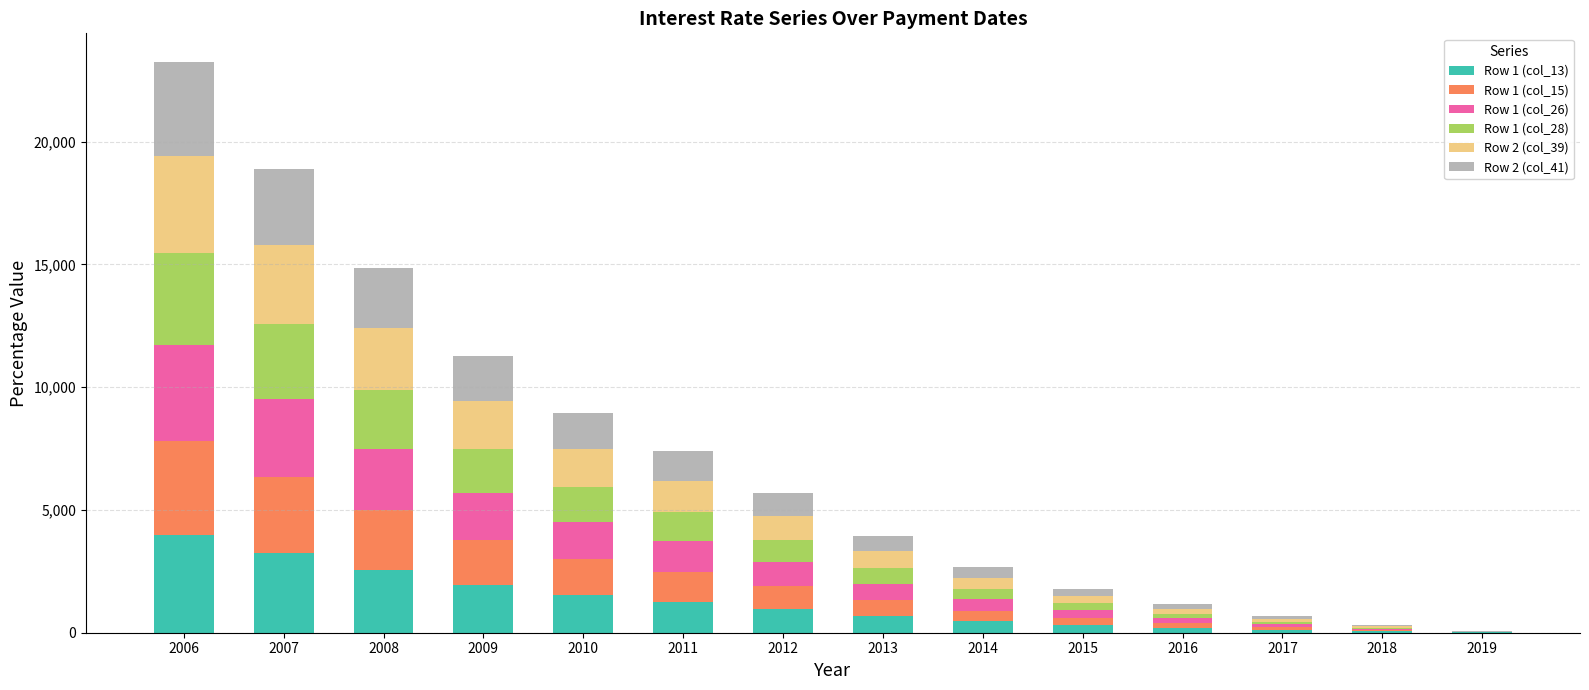

At which category is the sum across all series the highest?

2006